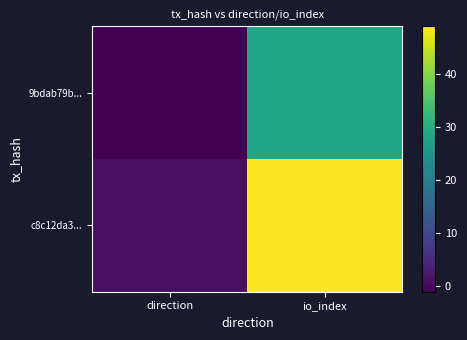

What is the difference between the highest and lowest values at io_index?

20